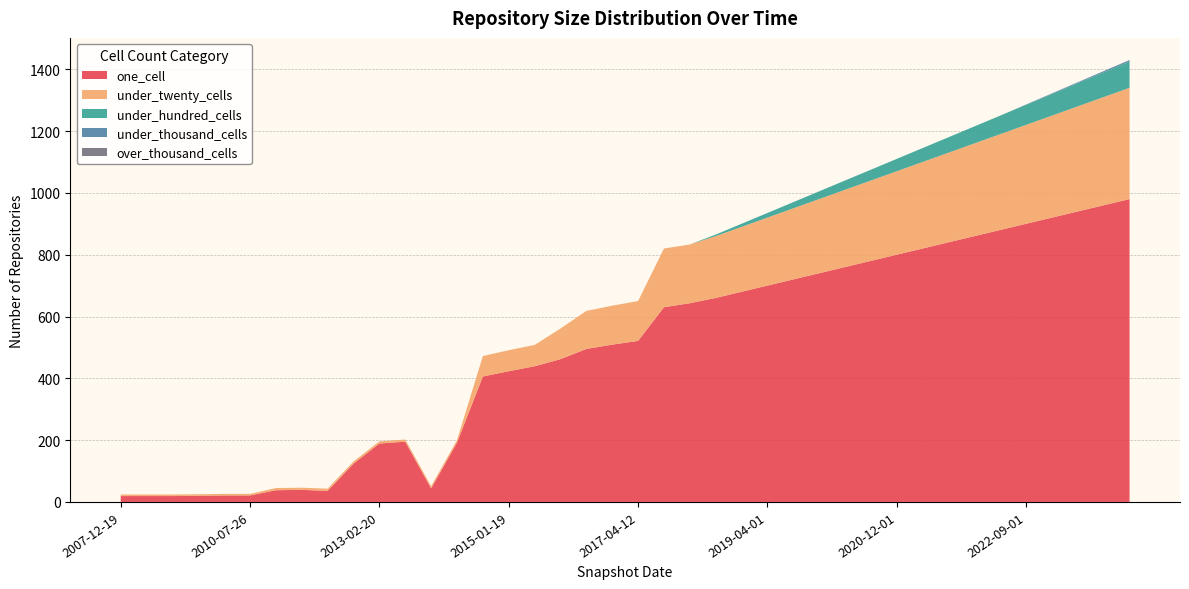

Reading left to right, extract all data points from this chart.

one_cell: 19	19	19	20	21	21	38	39	36	124	189	195	44	192	406	423	439	462	495	509	521	630	643	660	680	700	720	740	760	780	800	820	840	860	880	900	920	940	960	980
under_twenty_cells: 5	5	5	5	5	5	7	7	7	7	7	7	7	8	66	68	69	99	123	126	129	190	190	200	210	220	230	240	250	260	270	280	290	300	310	320	330	340	350	360
under_hundred_cells: 0	0	0	0	0	0	0	0	0	0	0	0	0	0	0	0	0	0	0	0	0	0	0	5	10	15	20	25	30	35	40	45	50	55	60	65	70	75	80	85
under_thousand_cells: 0	0	0	0	0	0	0	0	0	0	0	0	0	0	0	0	0	0	0	0	0	0	0	0	0	0	0	0	0	0	0	0	0	0	0	1	2	3	4	5
over_thousand_cells: 0	0	0	0	0	0	0	0	0	0	0	0	0	0	0	0	0	0	0	0	0	0	0	0	0	0	0	0	0	0	0	0	0	0	0	0	0	0	0	0